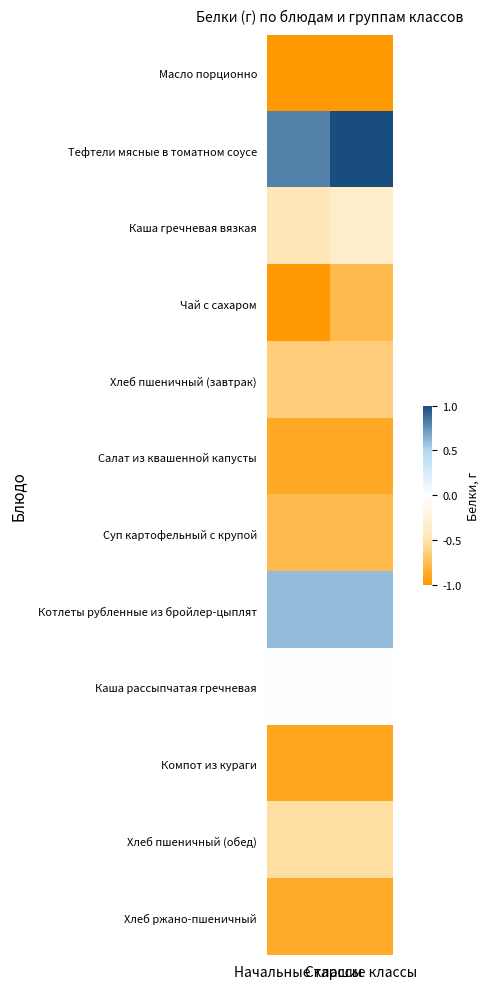

Reading left to right, list all the values displayed in this chart.

Масло порционно: Начальные классы=-1.0	Старшие классы=-1.0
Тефтели мясные в томатном соусе: Начальные классы=0.8	Старшие классы=1.0
Каша гречневая вязкая: Начальные классы=-0.5	Старшие классы=-0.4
Чай с сахаром: Начальные классы=-1.0	Старшие классы=-0.8
Хлеб пшеничный (завтрак): Начальные классы=-0.7	Старшие классы=-0.7
Салат из квашенной капусты: Начальные классы=-0.9	Старшие классы=-0.9
Суп картофельный с крупой: Начальные классы=-0.8	Старшие классы=-0.8
Котлеты рубленные из бройлер-цыплят: Начальные классы=0.6	Старшие классы=0.6
Каша рассыпчатая гречневая: Начальные классы=-0.0	Старшие классы=-0.0
Компот из кураги: Начальные классы=-0.9	Старшие классы=-0.9
Хлеб пшеничный (обед): Начальные классы=-0.5	Старшие классы=-0.5
Хлеб ржано-пшеничный: Начальные классы=-0.9	Старшие классы=-0.9